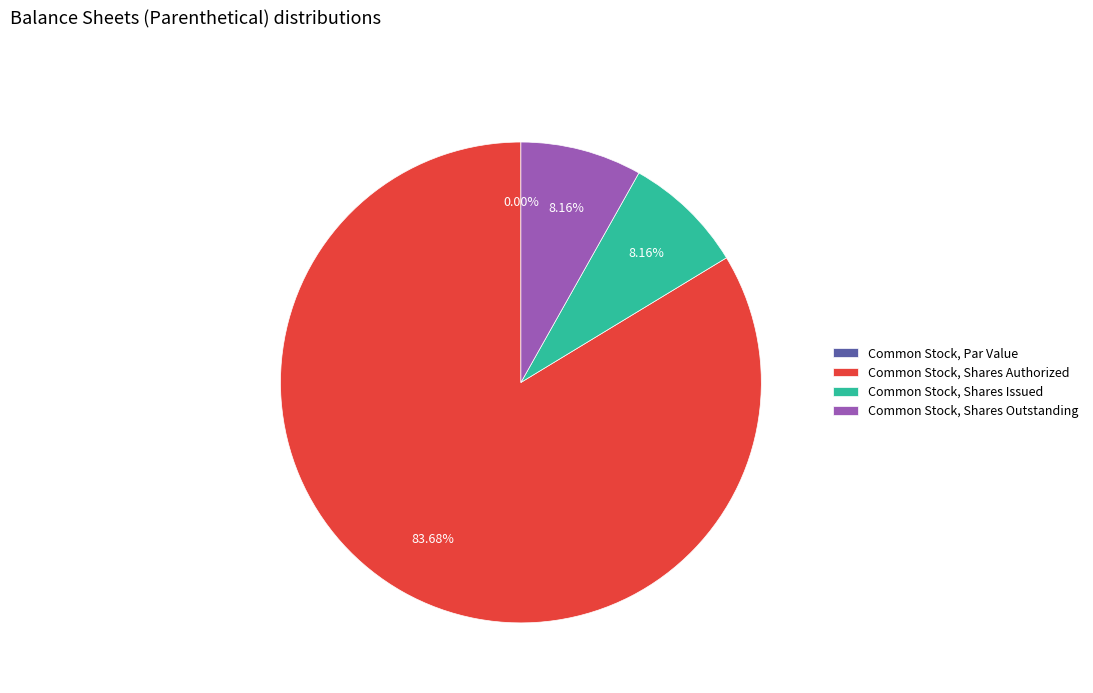

How many segments does this pie chart have?

4